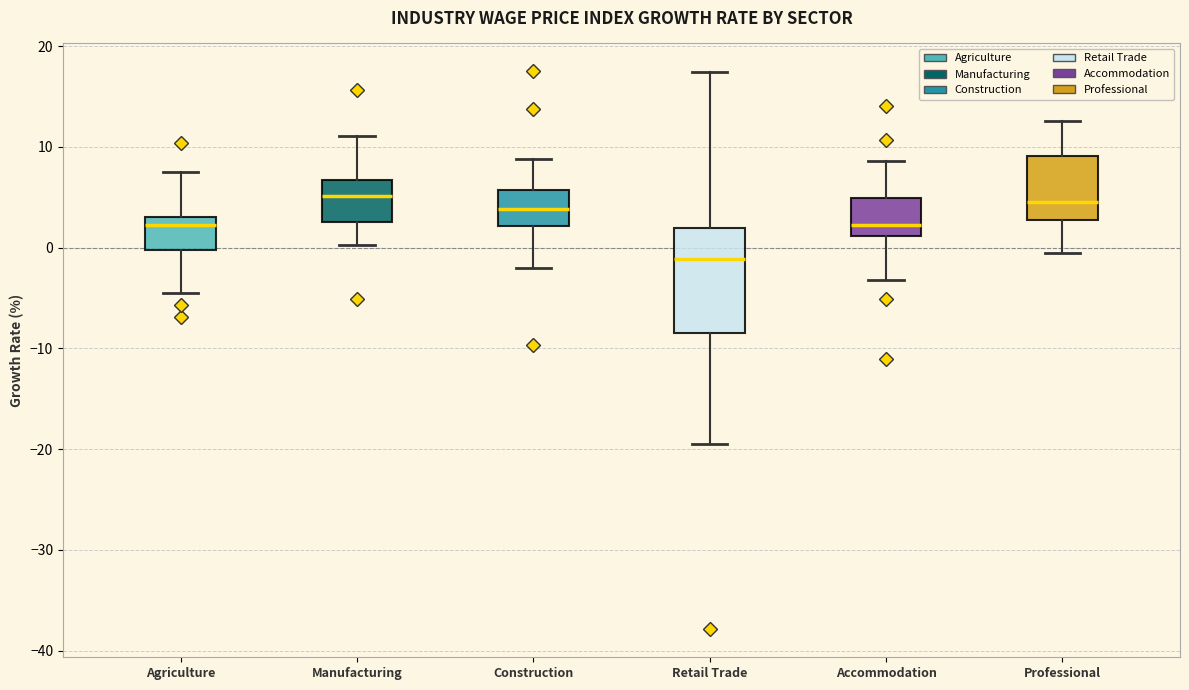

Reading left to right, transcribe this box plot: for each box, give where its median line is, the range the box spans, and where its two whiskers end, as read against the y-axis. The values are not printed on the chart, so give them approximately, as read against the axis.

Agriculture: median 2, box 0 to 3, whiskers -4 to 8
Manufacturing: median 5, box 3 to 7, whiskers 0 to 11
Construction: median 4, box 2 to 6, whiskers -2 to 9
Retail Trade: median -1, box -8 to 2, whiskers -19 to 17
Accommodation: median 2, box 1 to 5, whiskers -3 to 9
Professional: median 5, box 3 to 9, whiskers 0 to 13